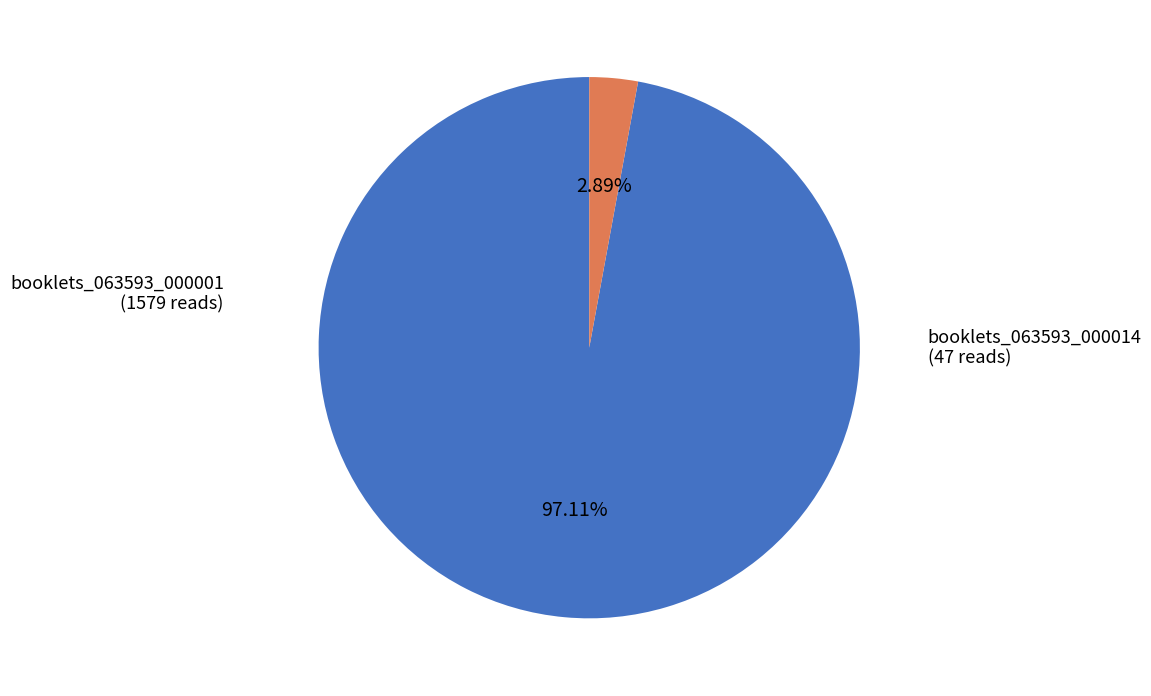

Does any single category account for the majority?

Yes